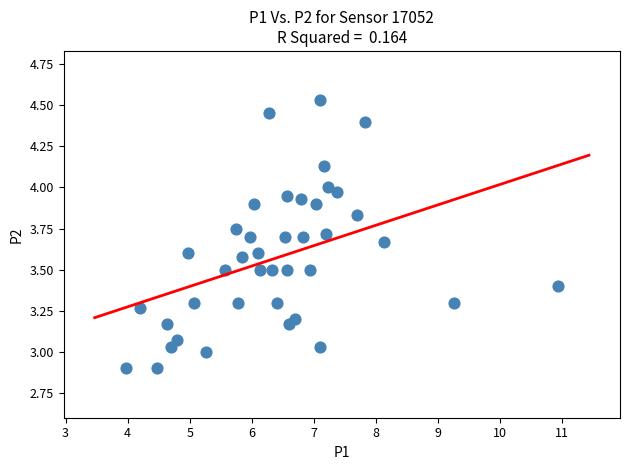

What is the range of Y values (max minus min)?

1.6